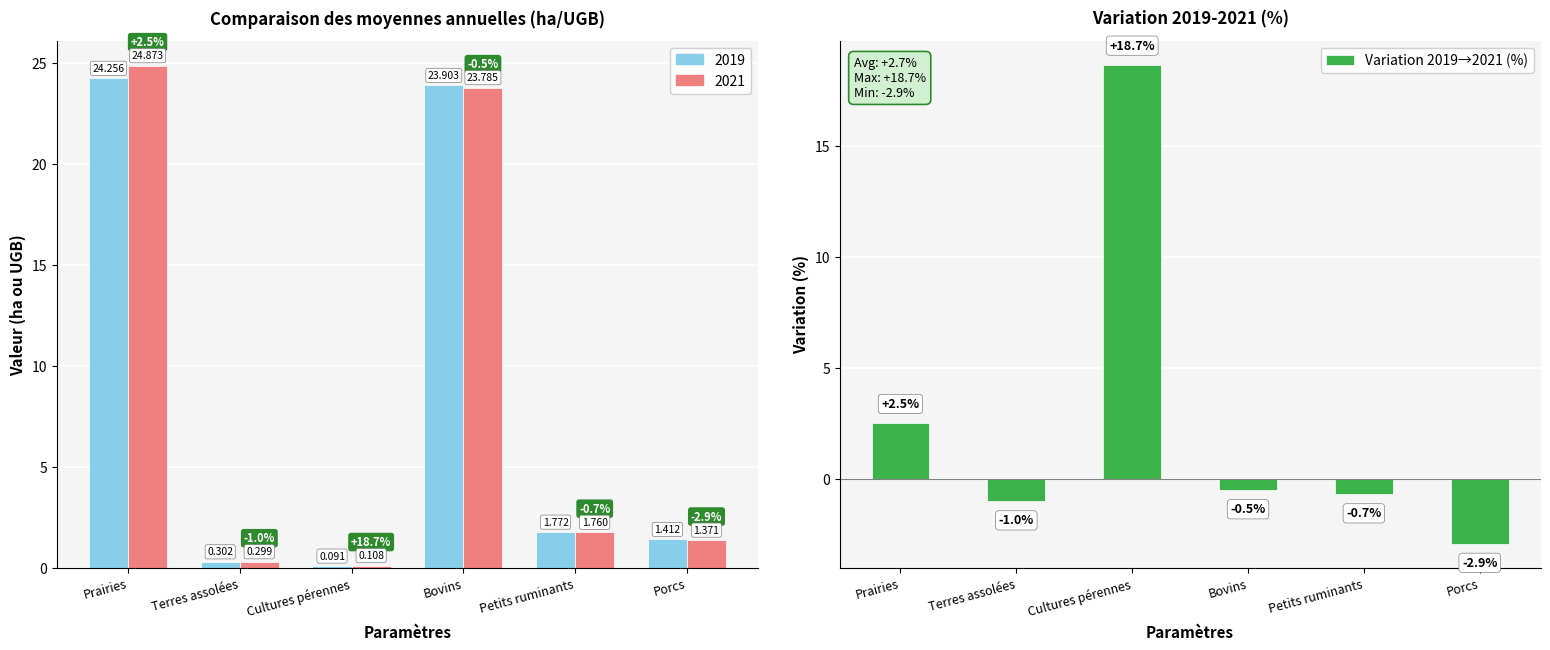

Is it true that the value at Porcs is -2.9?

True